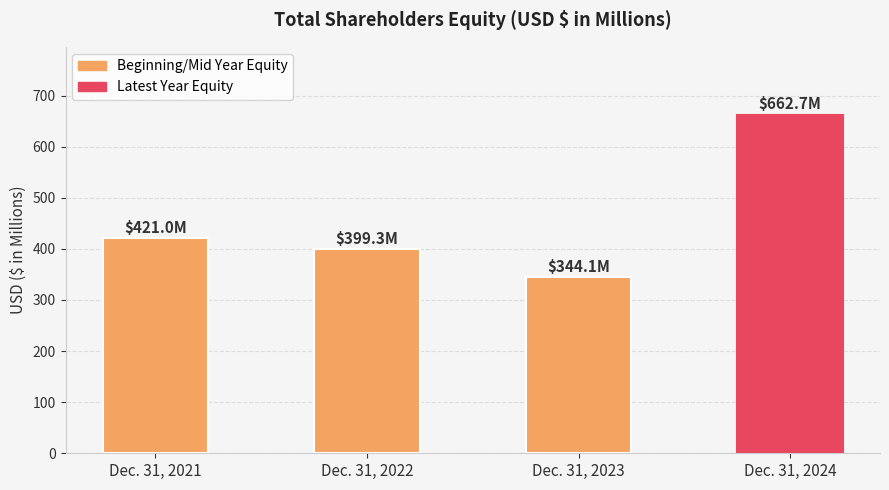

Which label corresponds to the largest value in the chart?

Dec. 31, 2024